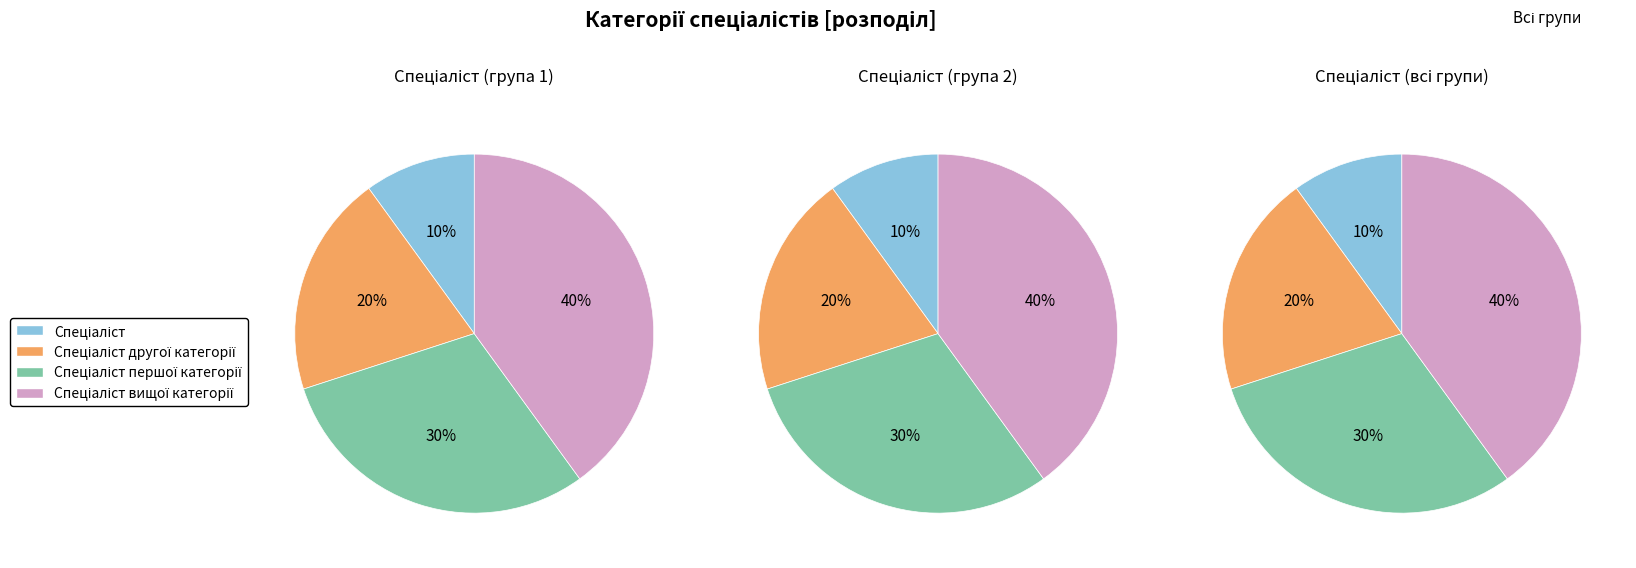

Does Спеціаліст account for over 50% of the chart?

No